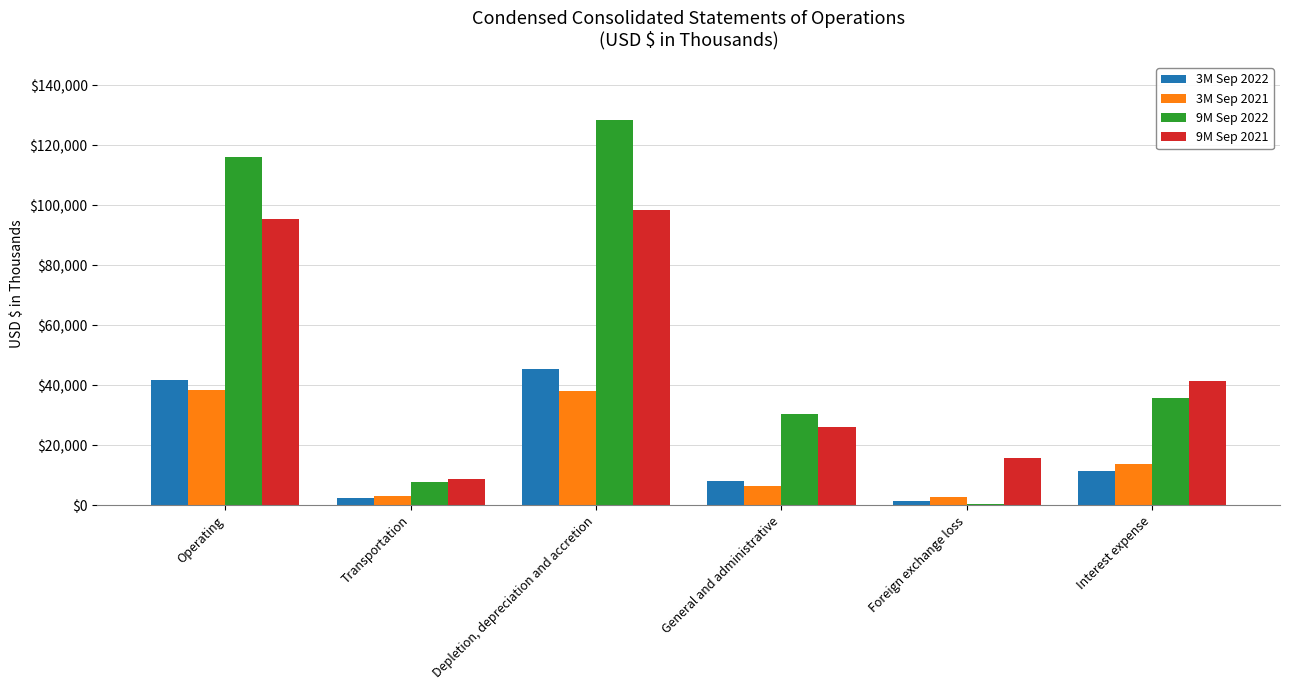

Are the bars horizontal?

No